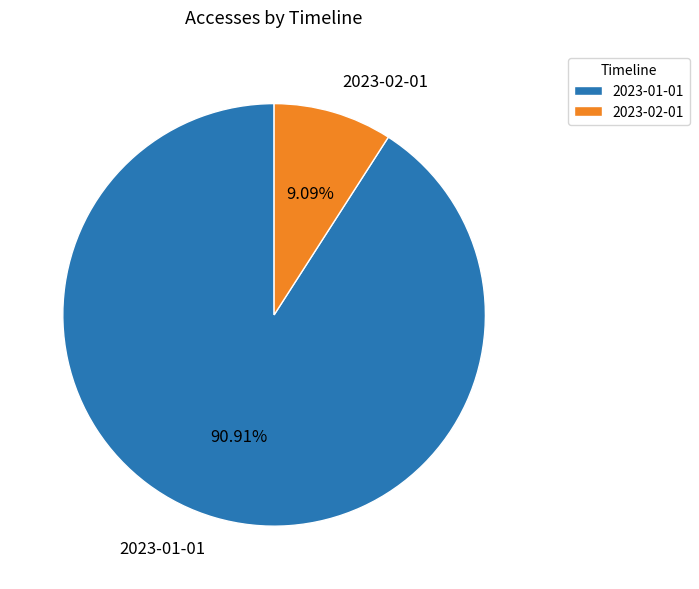

How many segments does this pie chart have?

2